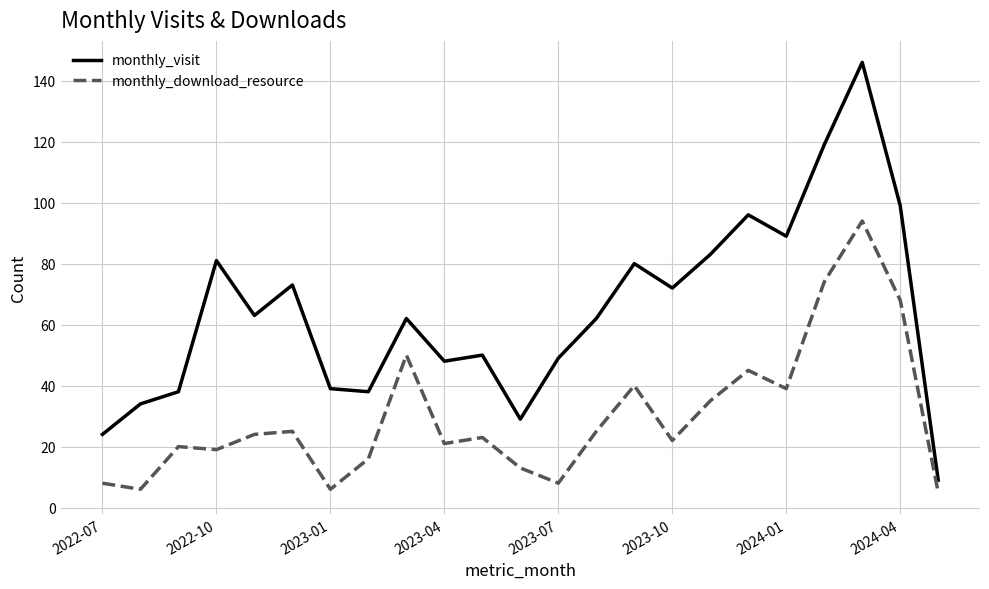

List the series in order of their peak value, highest first.

monthly_visit, monthly_download_resource